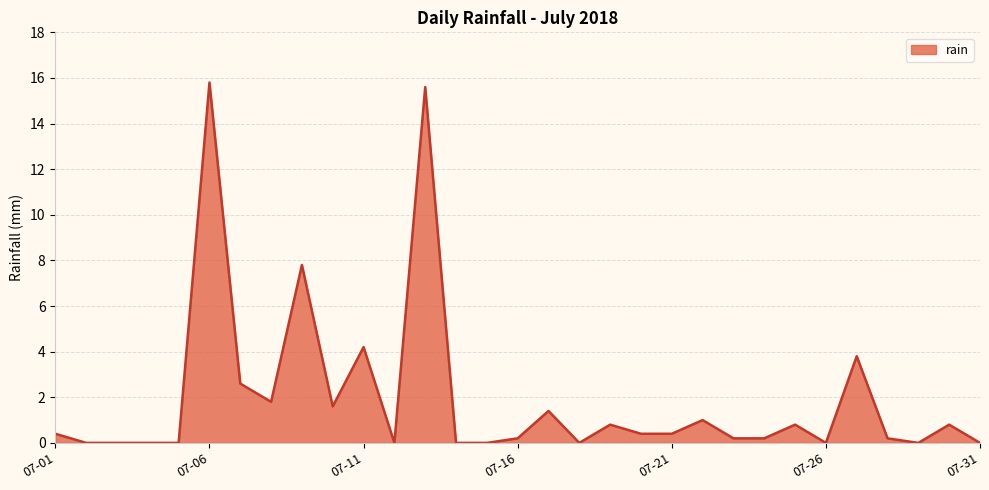

What is the difference between the maximum and minimum values?

15.8